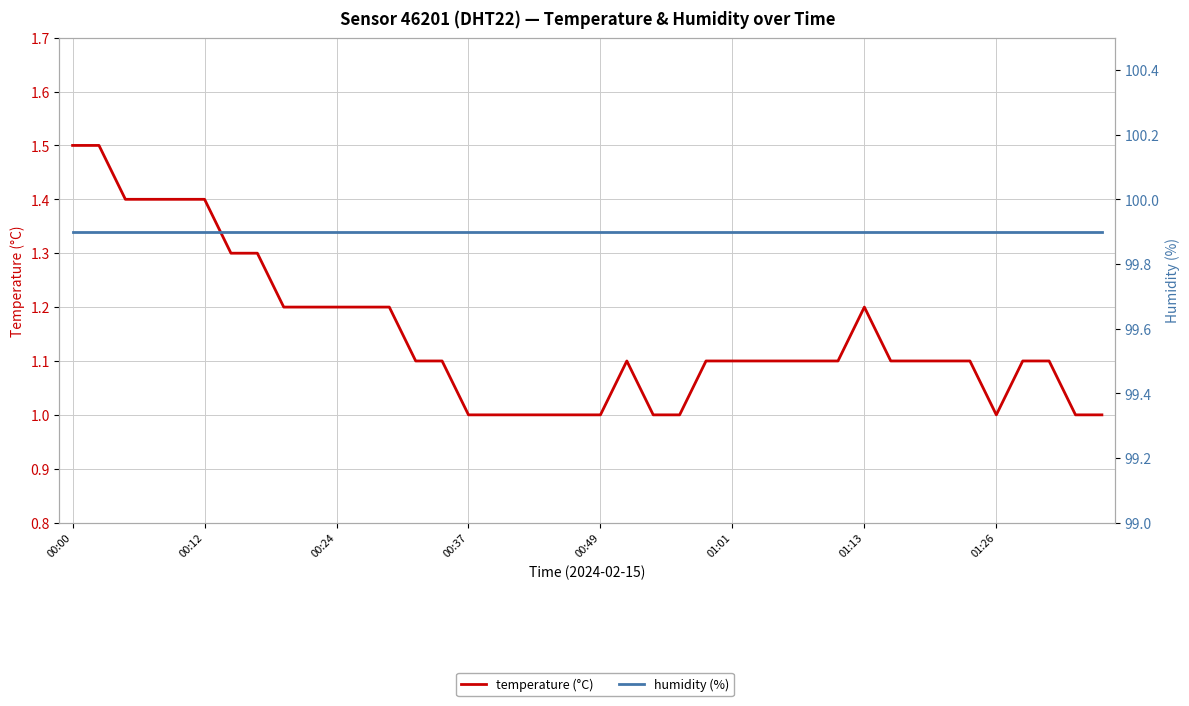

Which category has the highest value across all series?

00:00